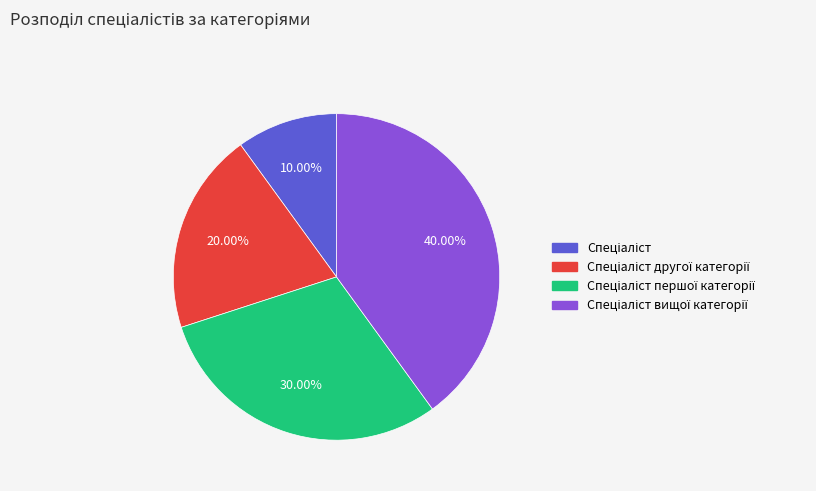

Is there any slice that represents more than half of the pie?

No